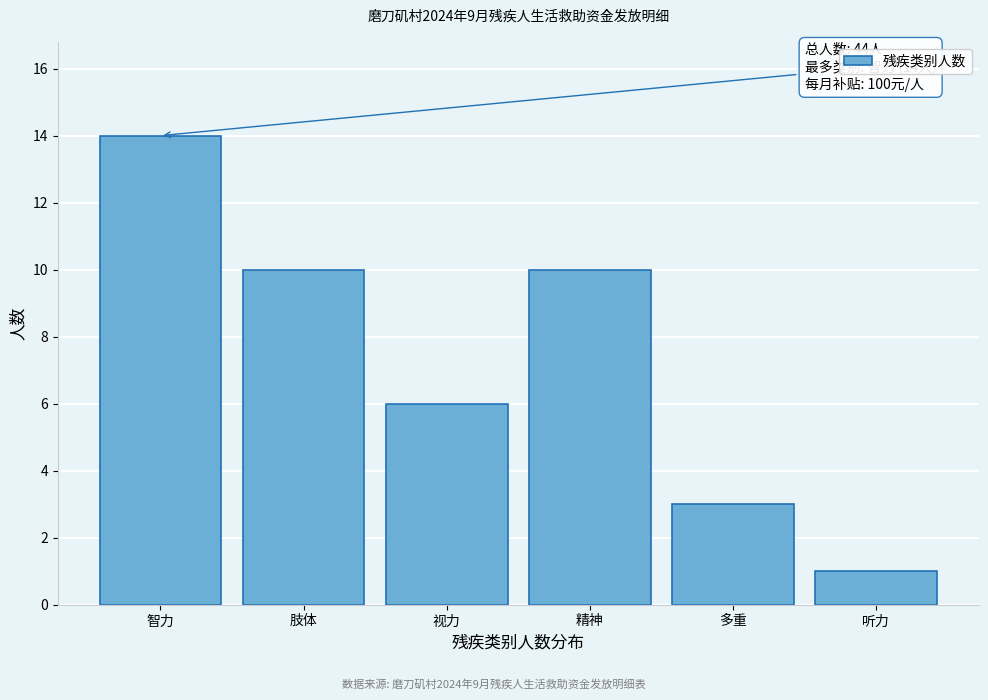

Reading left to right, extract all data points from this chart.

智力=14	肢体=10	视力=6	精神=10	多重=3	听力=1